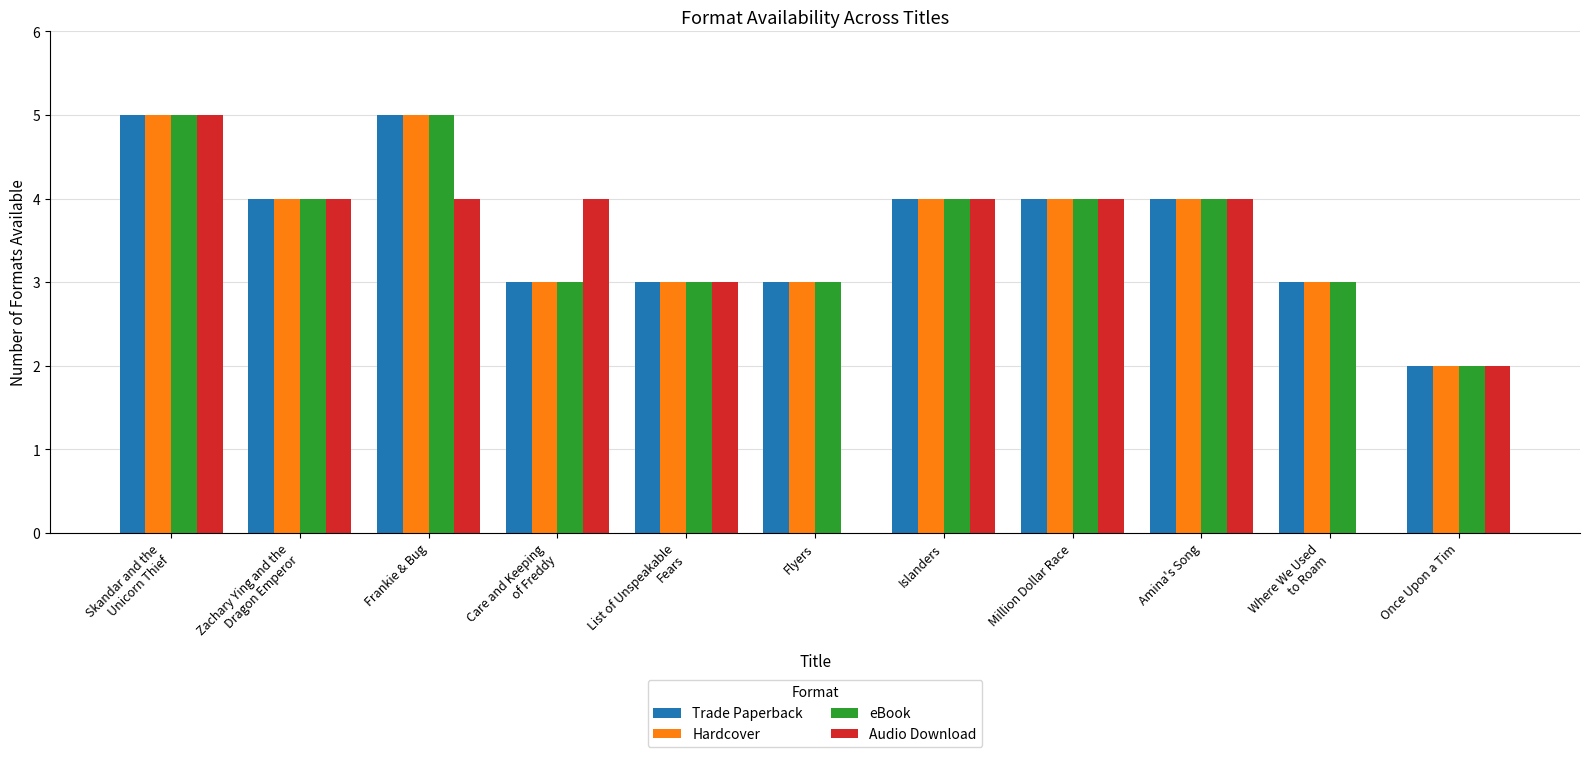

How many distinct data groups are displayed?

4